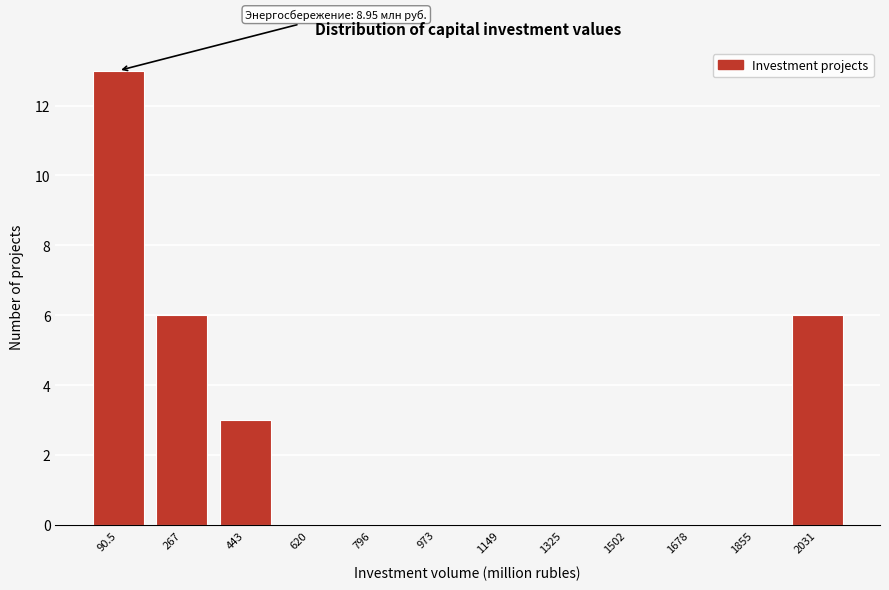

Reading left to right, list all the values displayed in this chart.

90.5=13	267=6	443=3	620=0	796=0	973=0	1149=0	1325=0	1502=0	1678=0	1855=0	2031=6